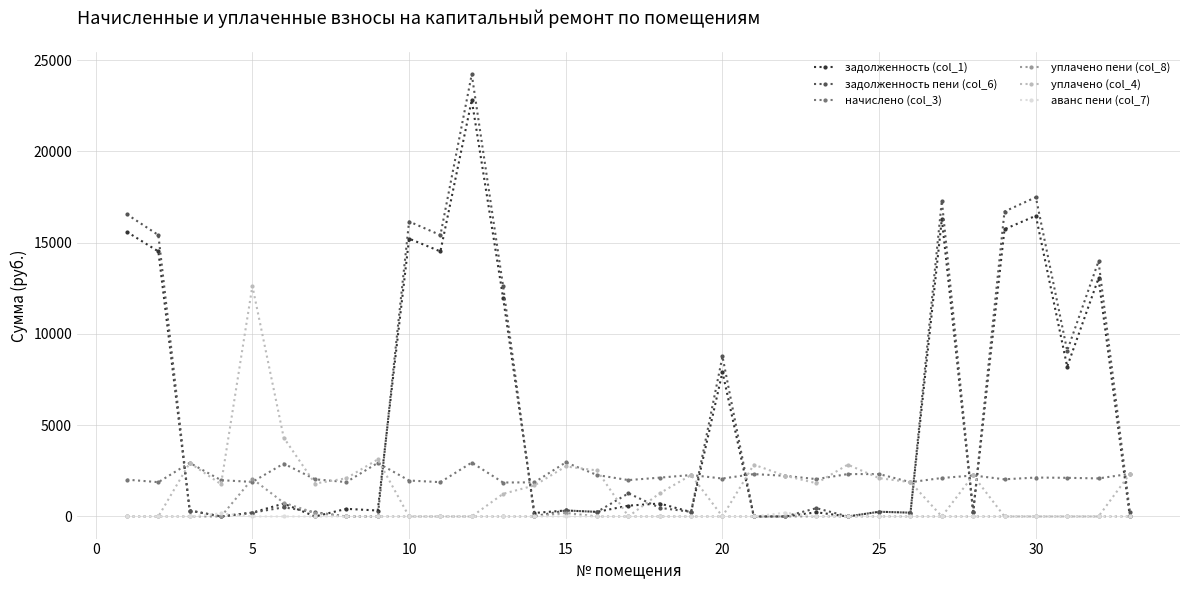

What is the value of the задолженность пени (col_6) point at the 13th from the left?

12613.9